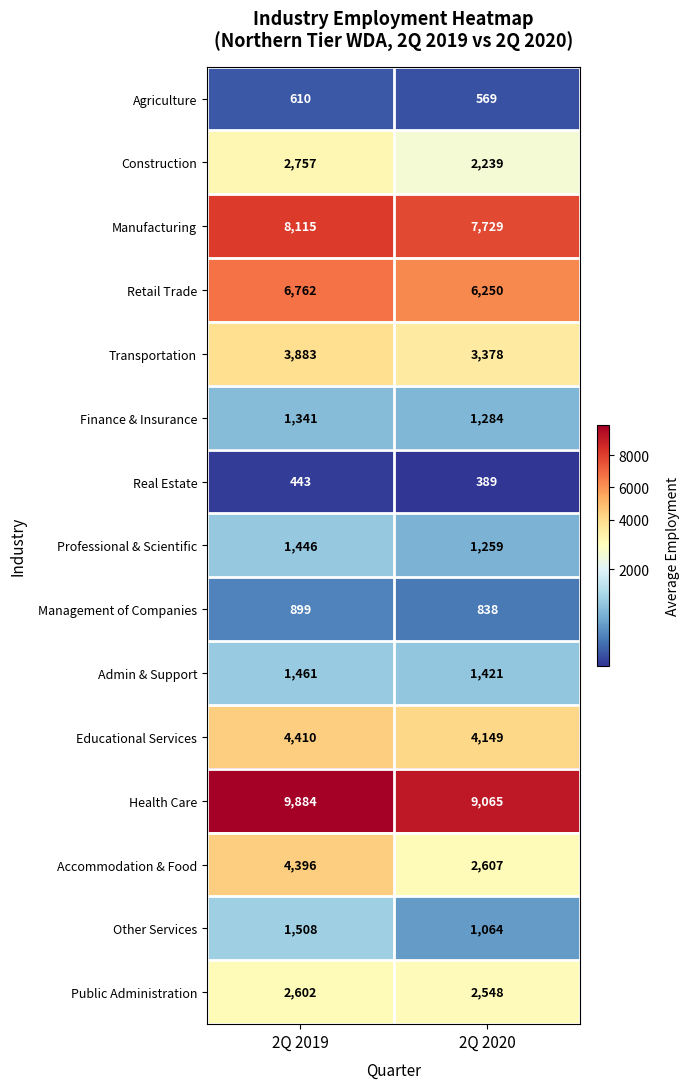

Reading right to left, list all the values displayed in this chart.

Agriculture: 2Q 2020=569	2Q 2019=610
Construction: 2Q 2020=2239	2Q 2019=2757
Manufacturing: 2Q 2020=7729	2Q 2019=8115
Retail Trade: 2Q 2020=6250	2Q 2019=6762
Transportation: 2Q 2020=3378	2Q 2019=3883
Finance & Insurance: 2Q 2020=1284	2Q 2019=1341
Real Estate: 2Q 2020=389	2Q 2019=443
Professional & Scientific: 2Q 2020=1259	2Q 2019=1446
Management of Companies: 2Q 2020=838	2Q 2019=899
Admin & Support: 2Q 2020=1421	2Q 2019=1461
Educational Services: 2Q 2020=4149	2Q 2019=4410
Health Care: 2Q 2020=9065	2Q 2019=9884
Accommodation & Food: 2Q 2020=2607	2Q 2019=4396
Other Services: 2Q 2020=1064	2Q 2019=1508
Public Administration: 2Q 2020=2548	2Q 2019=2602